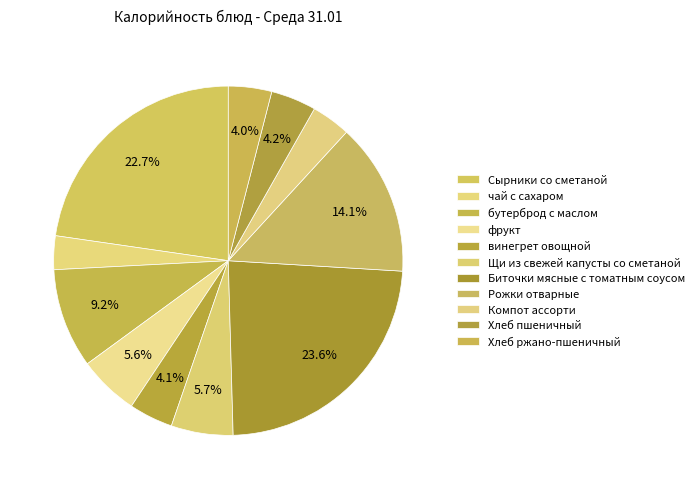

Count the number of slices in the pie.

11